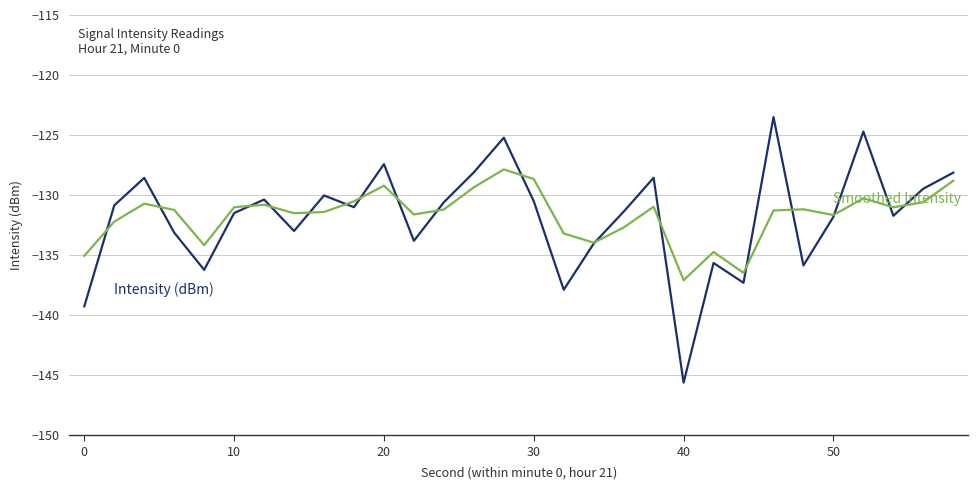

What is the minimum value shown in the chart?

-145.6